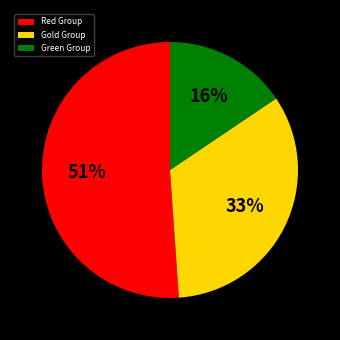

To the nearest percent, what is the combined percentage of Green Group and Gold Group?

49%